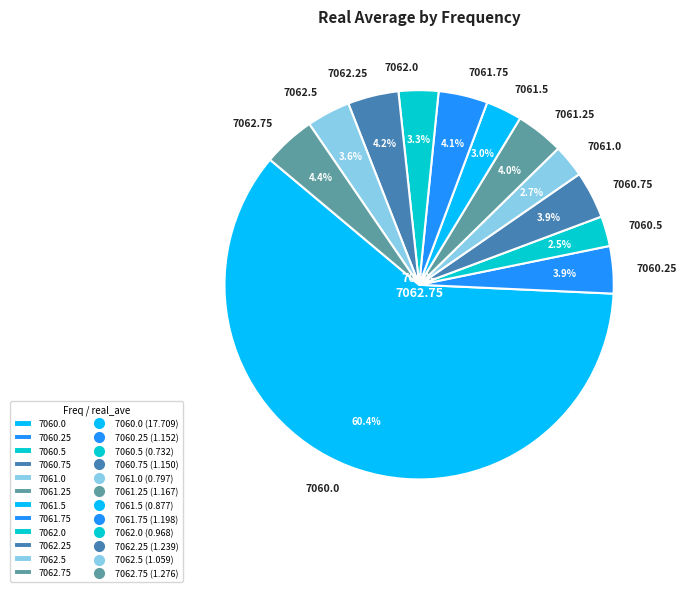

True or false: 7062.75 accounts for 4% of the total.

True